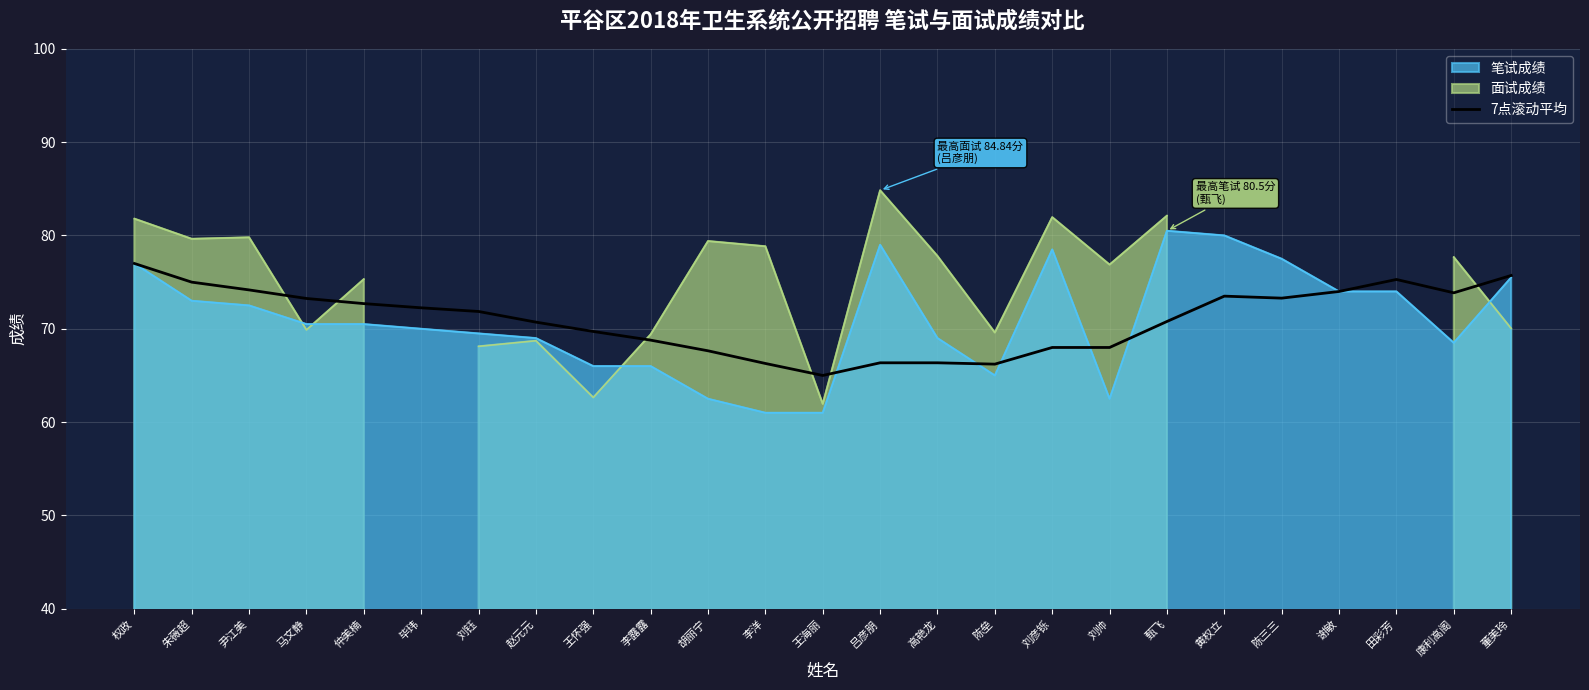

What value does the 笔试成绩 series have at 毕玮?

70.0